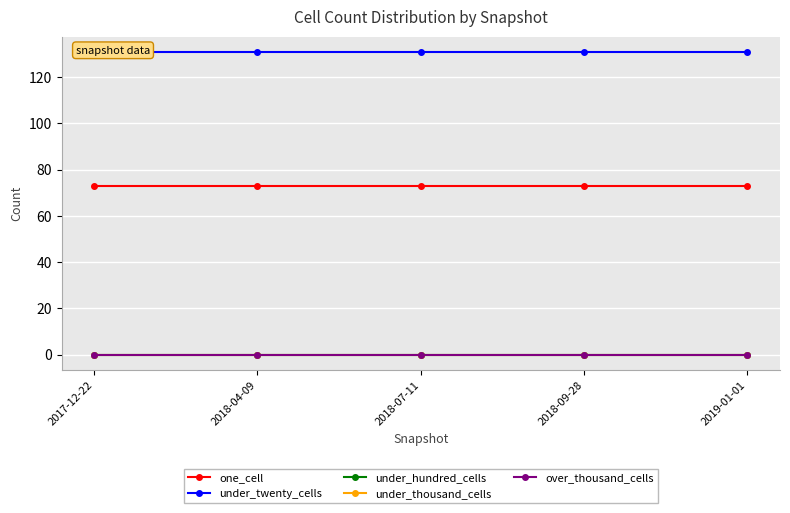

What is the difference between the highest and lowest values at 2018-07-11?

131